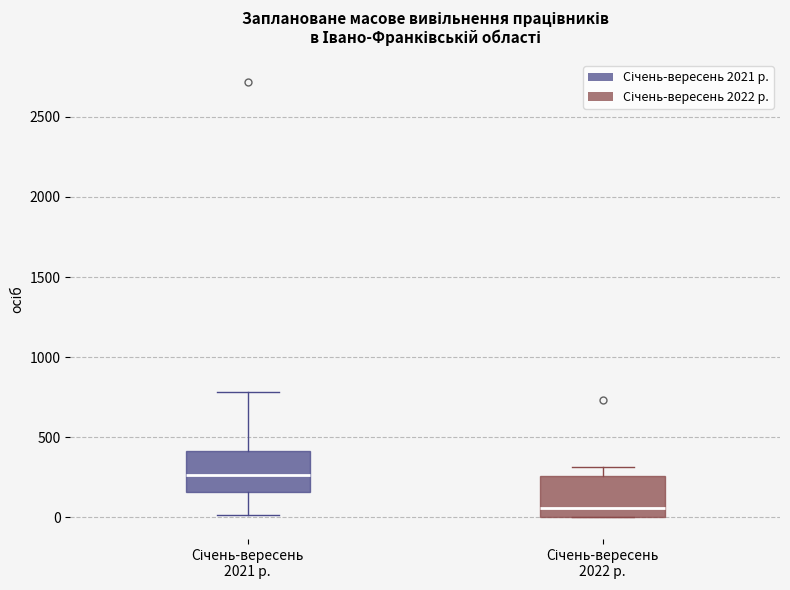

Reading left to right, read every box against the y-axis: the position of its median line, the range the box covers, and the ends of its whiskers. The values are not printed on the chart, so give them approximately, as read against the axis.

Січень-вересень 2021 р.: median 250, box 150 to 400, whiskers 0 to 800
Січень-вересень 2022 р.: median 50, box 0 to 250, whiskers 0 to 300